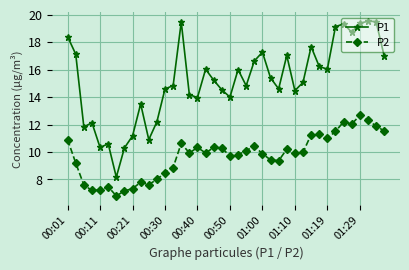

Rank the series by their average value, from highest to lowest.

P1, P2